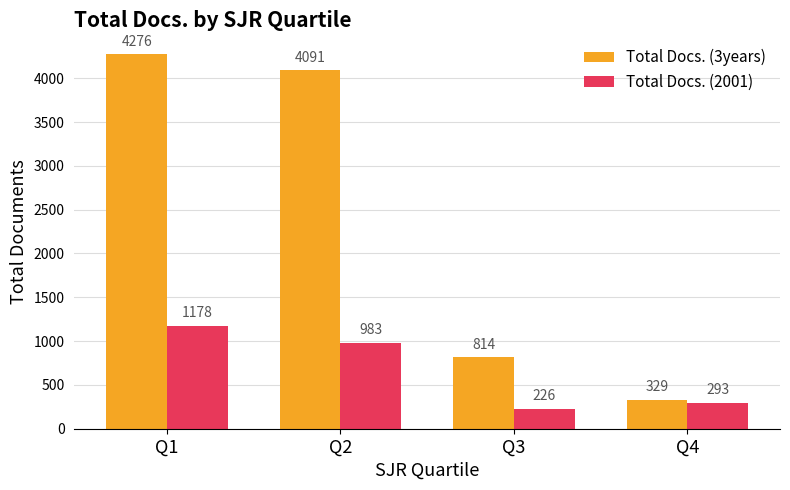

Is it true that Total Docs. (3years) equals 4091 at Q2?

True